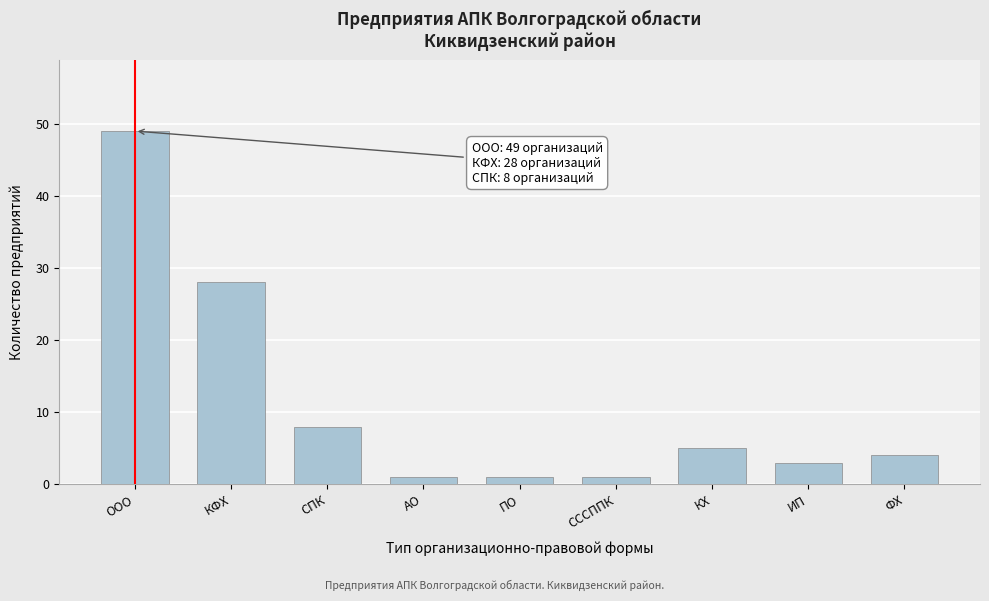

Reading right to left, transcribe all the data shown in this chart.

ФХ=4	ИП=3	КХ=5	СССППК=1	ПО=1	АО=1	СПК=8	КФХ=28	ООО=49